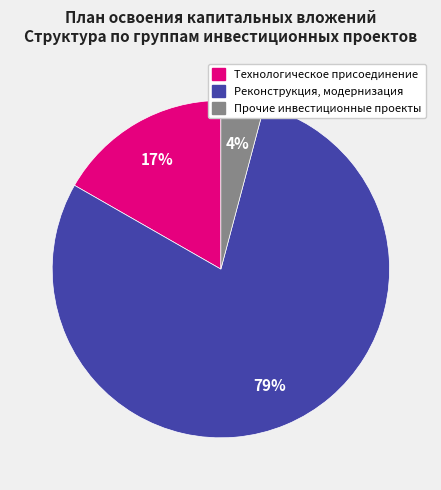

True or false: Технологическое присоединение accounts for 17% of the total.

True